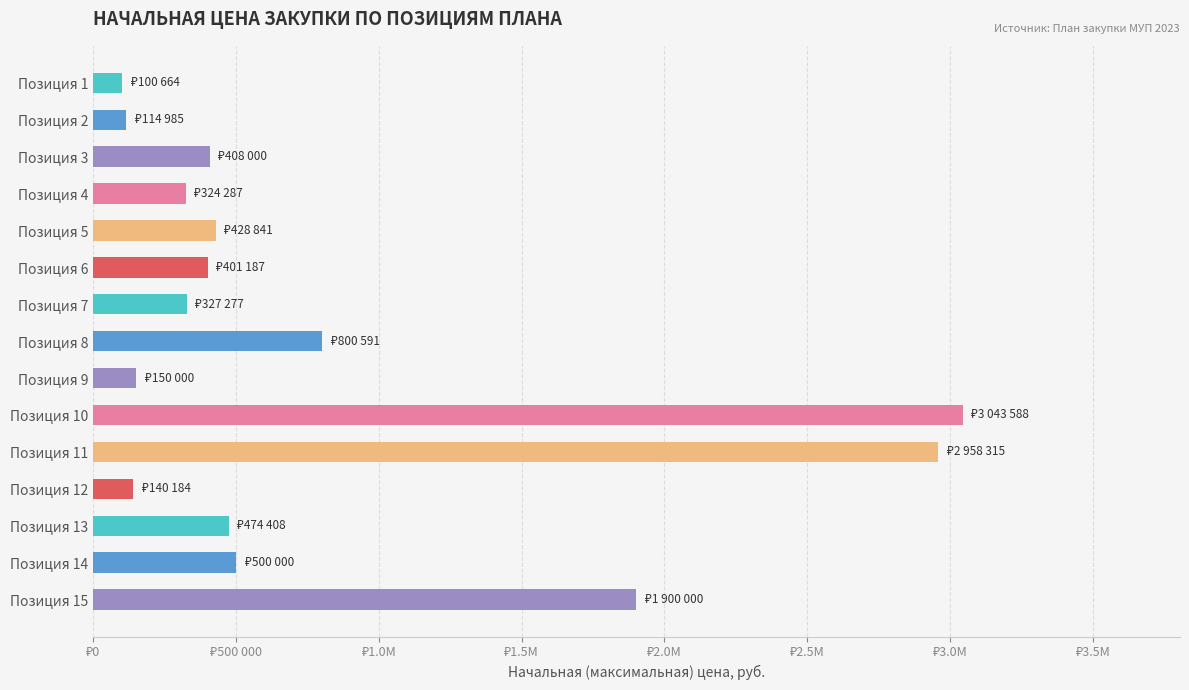

What is the difference between the second highest and minimum values?

2857650.8